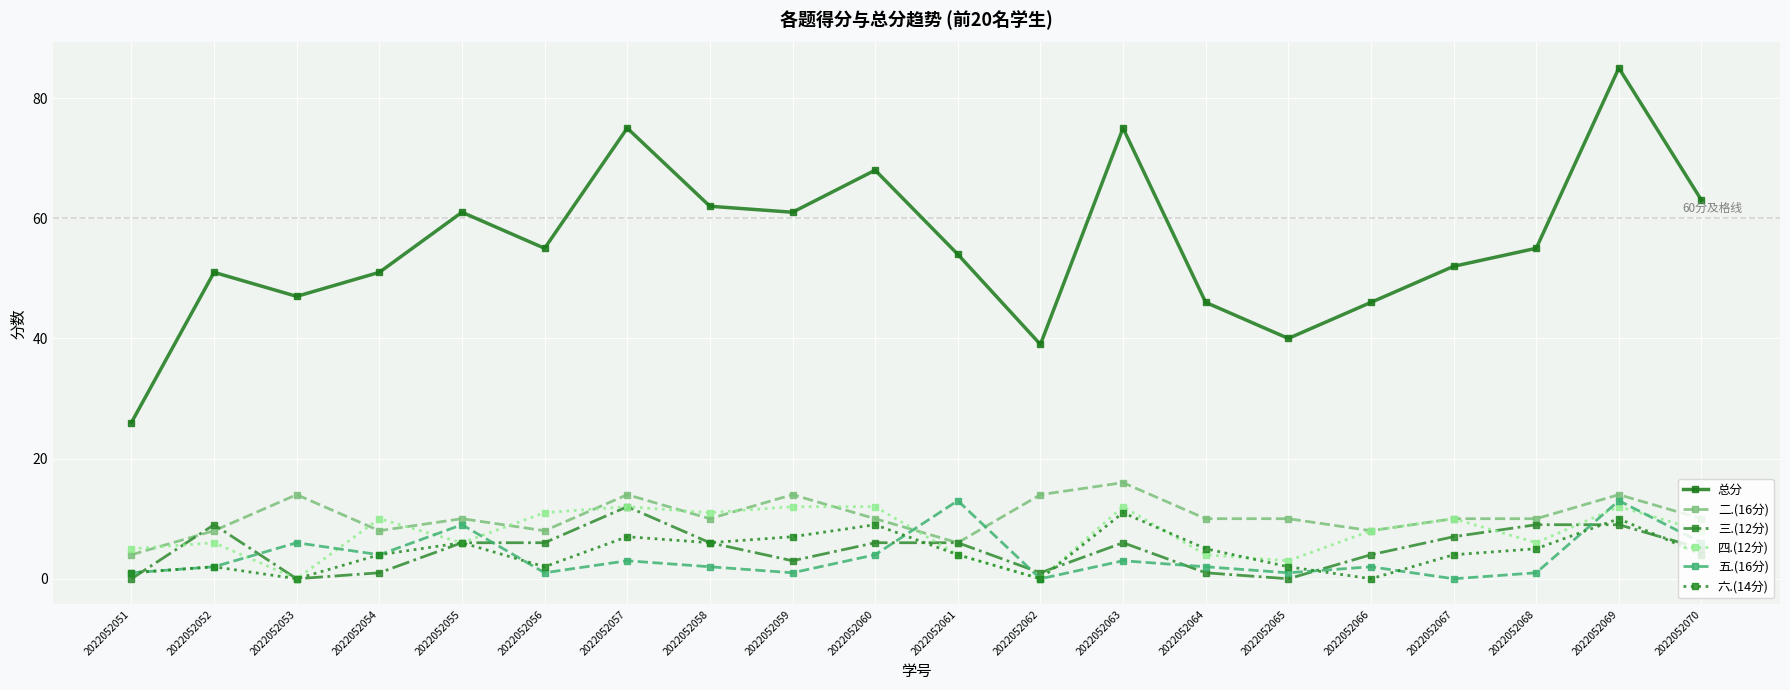

True or false: 三.(12分) and 总分 intersect in this chart.

False